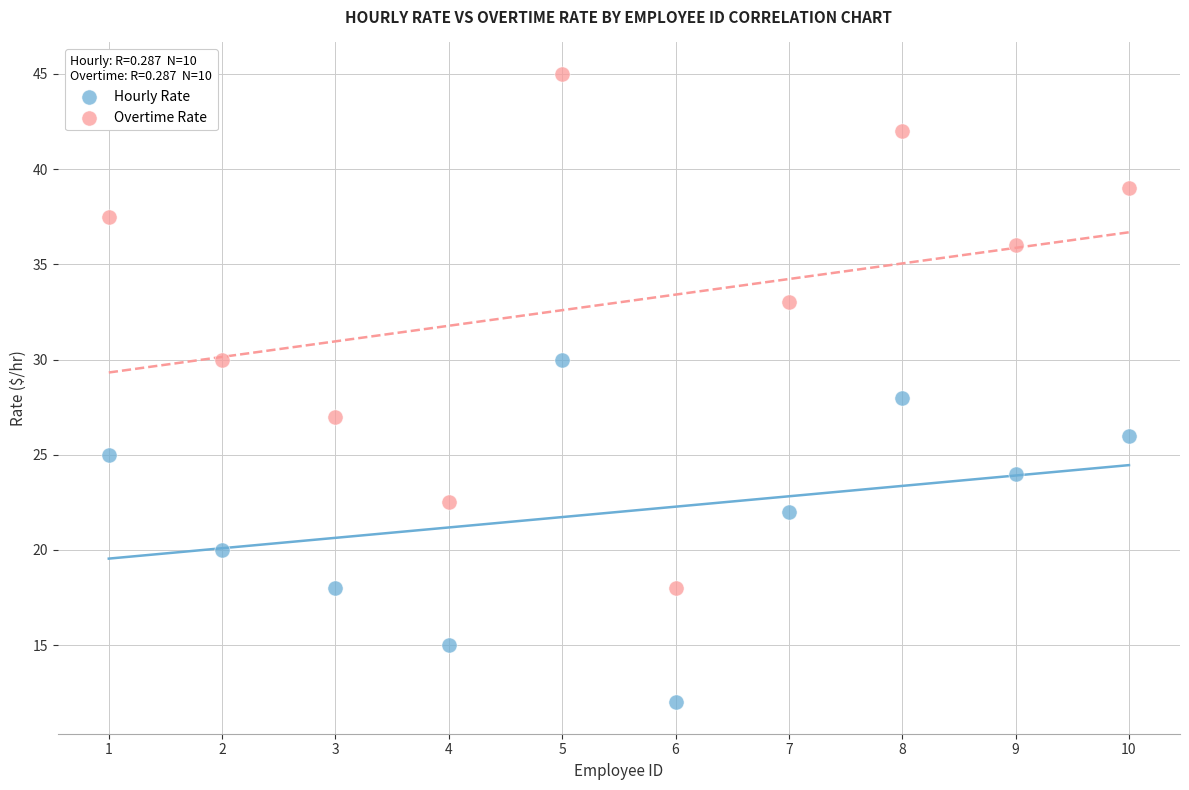

What are all the series names shown in the legend?

Hourly Rate, Overtime Rate